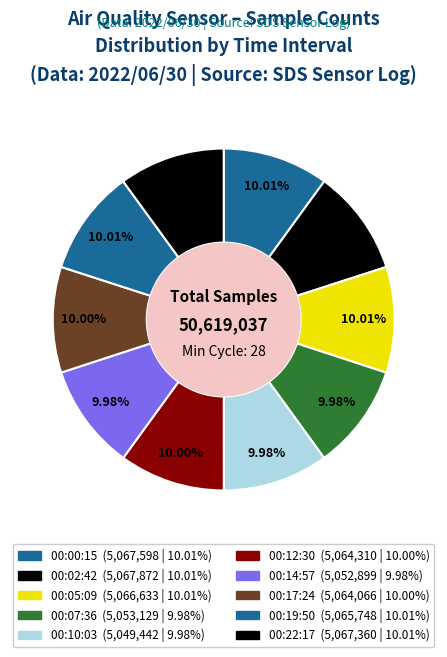

Combined, what portion of the pie is 00:00:15 and 00:14:57?

20.0%